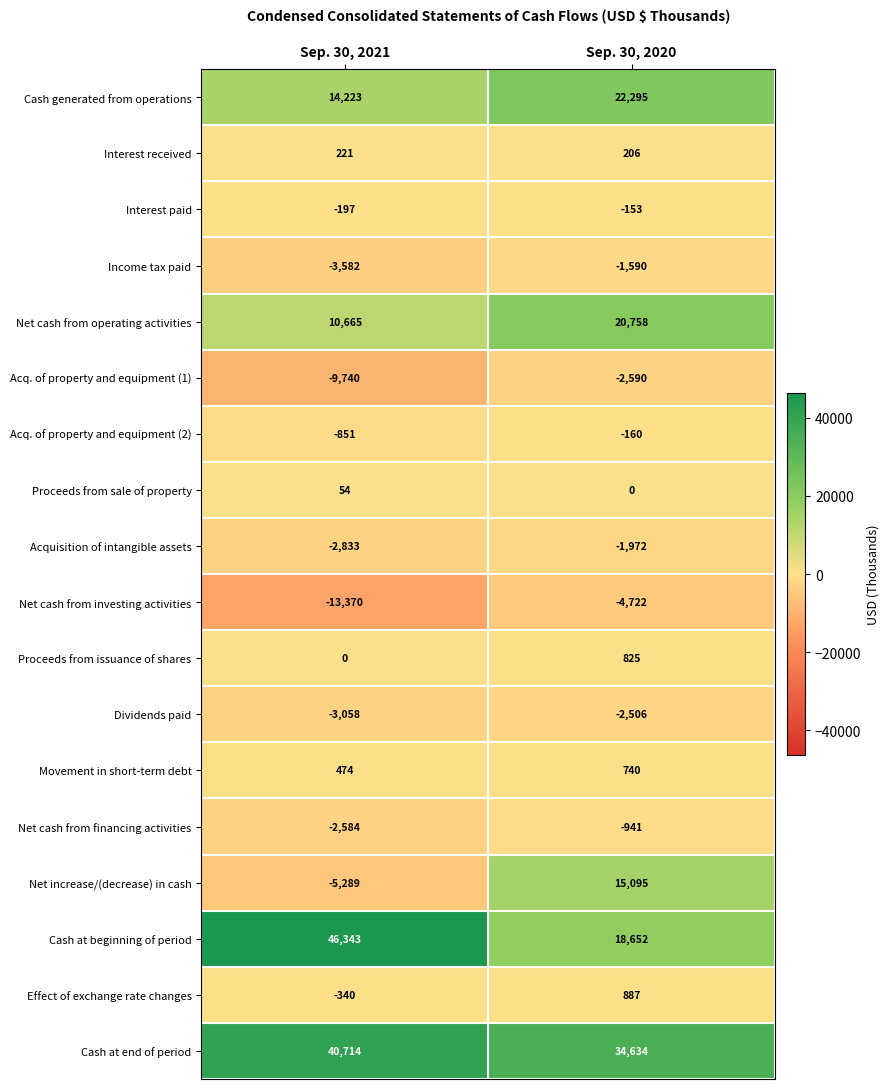

The value of Net cash from operating activities at Sep. 30, 2020 is 30986. True or false?

False